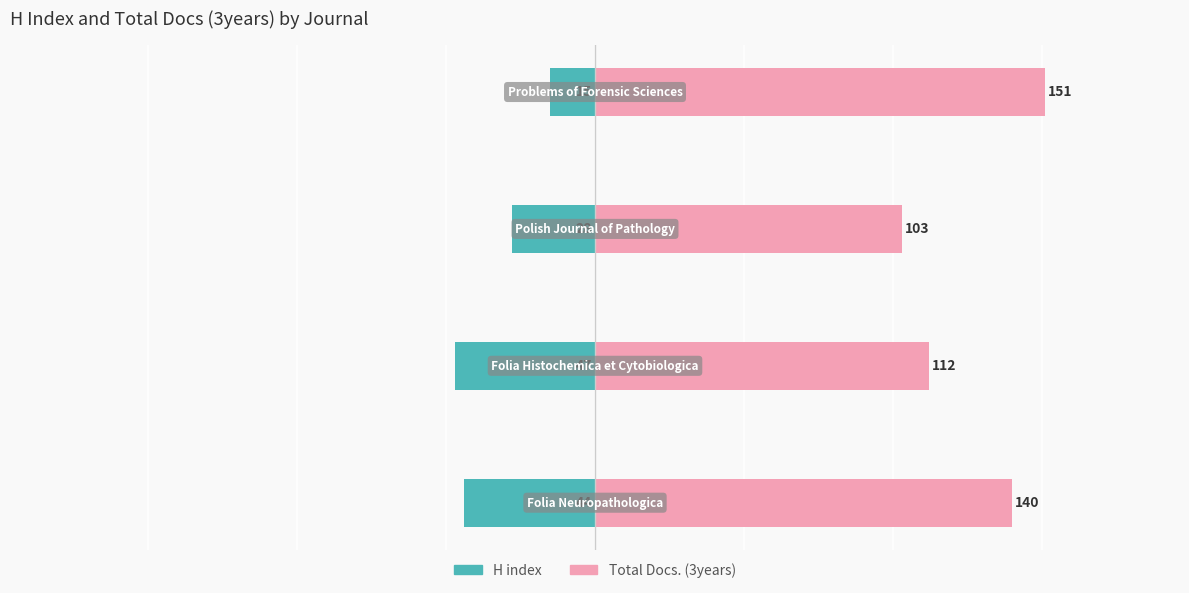

How many series are shown in this chart?

2